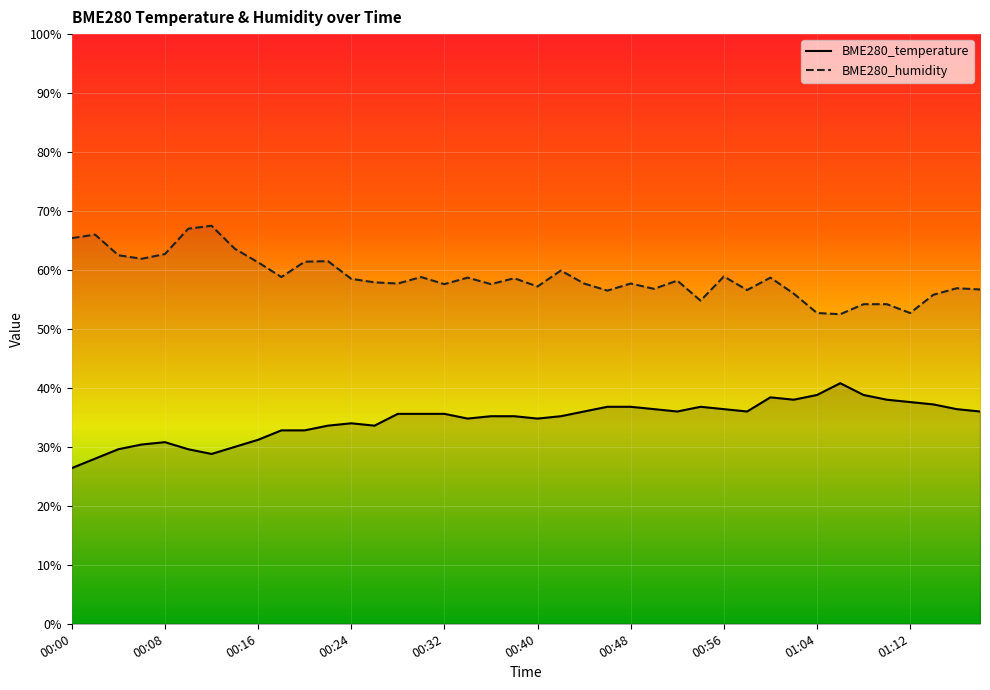

How many interior local valleys does the BME280_temperature series have?

7